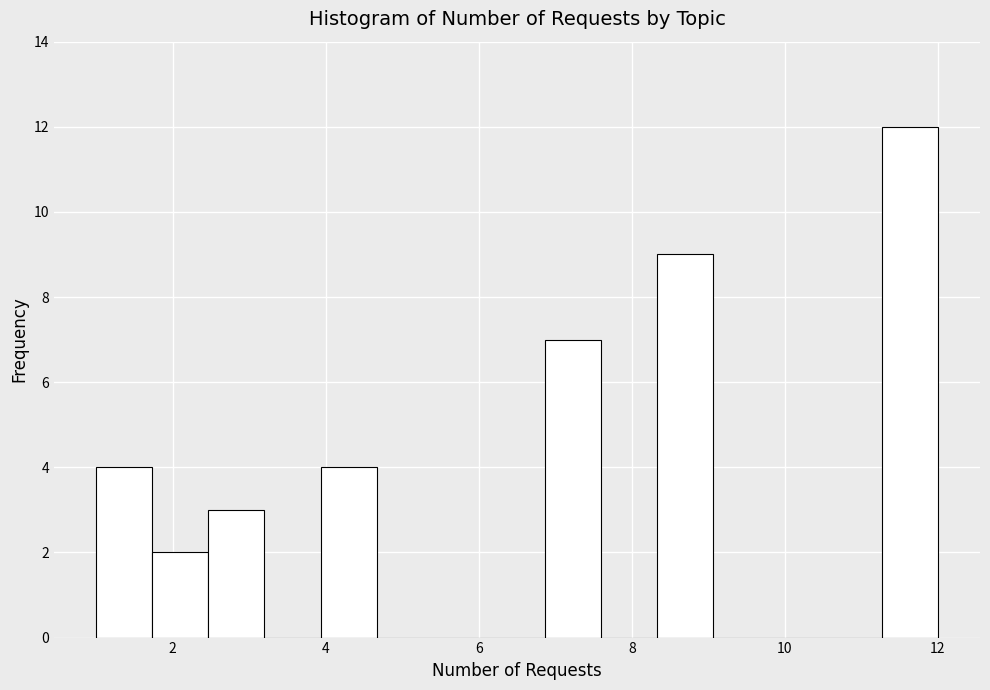

Read against the x-axis, roughly where is the centre of the tallest bar?

11.6